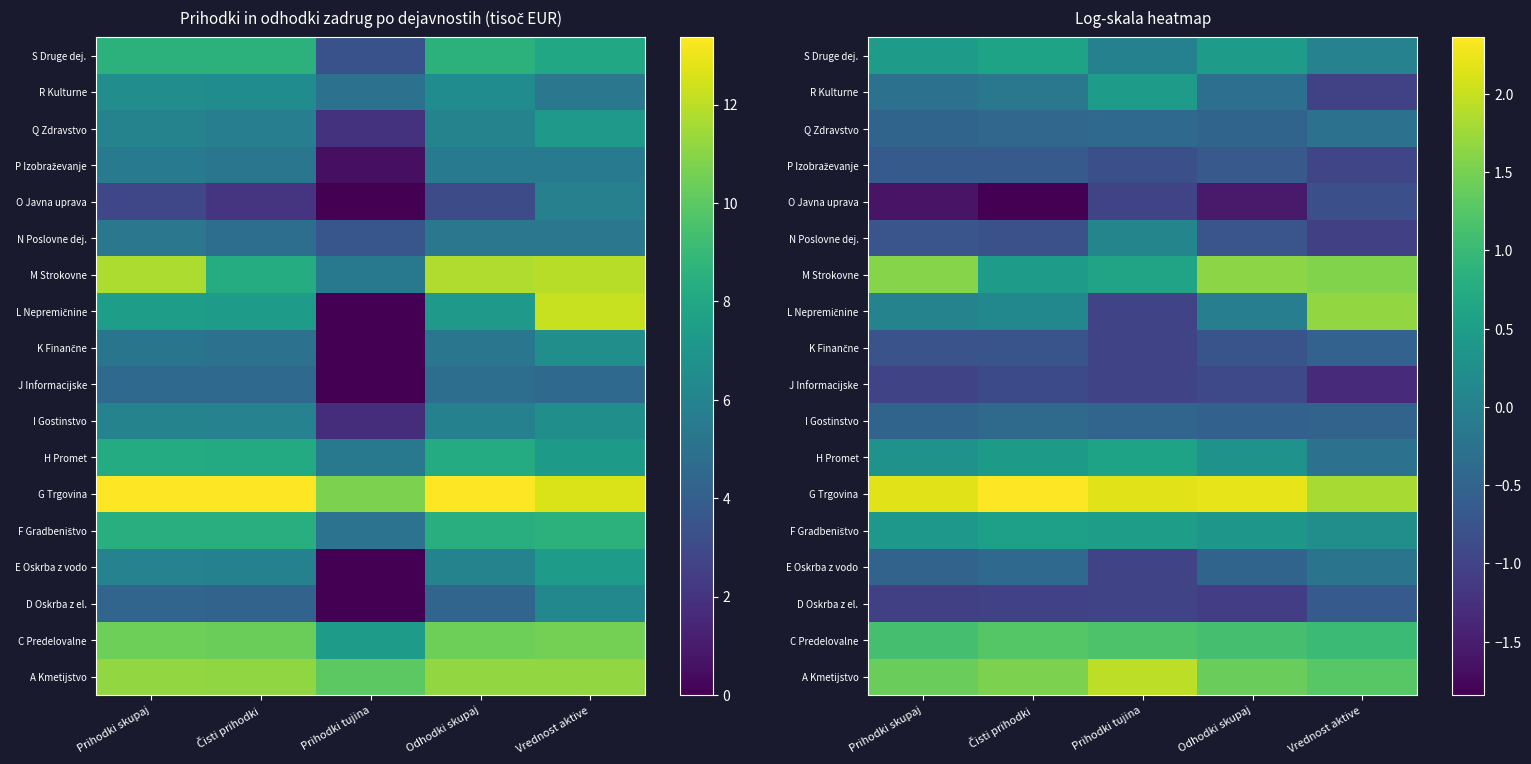

Rank the categories by S Druge dej. value from lowest to highest.

Prihodki tujina, Vrednost aktive, Odhodki skupaj, Prihodki skupaj, Čisti prihodki